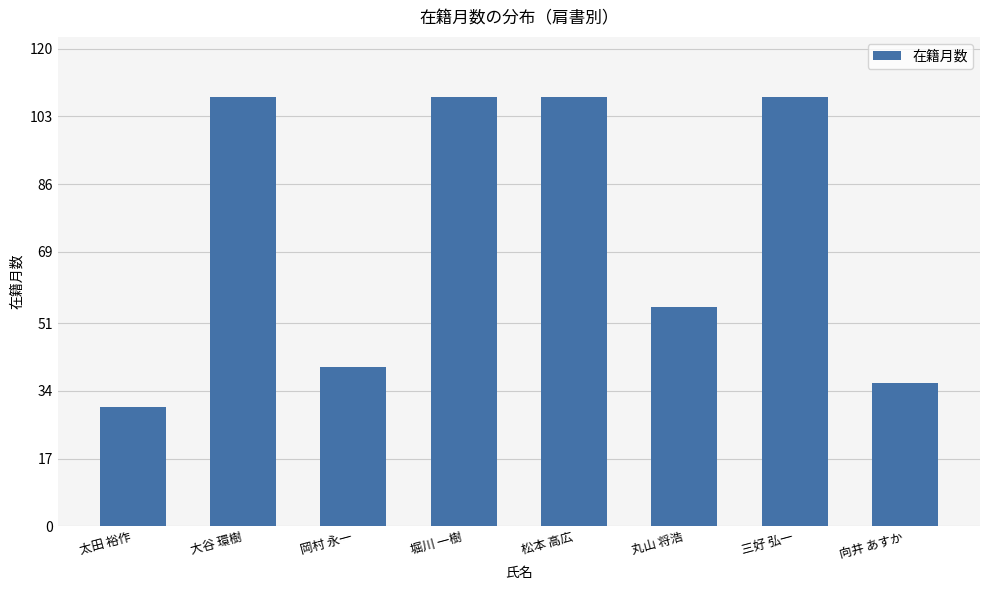

What position from the left is 岡村 永一?

3